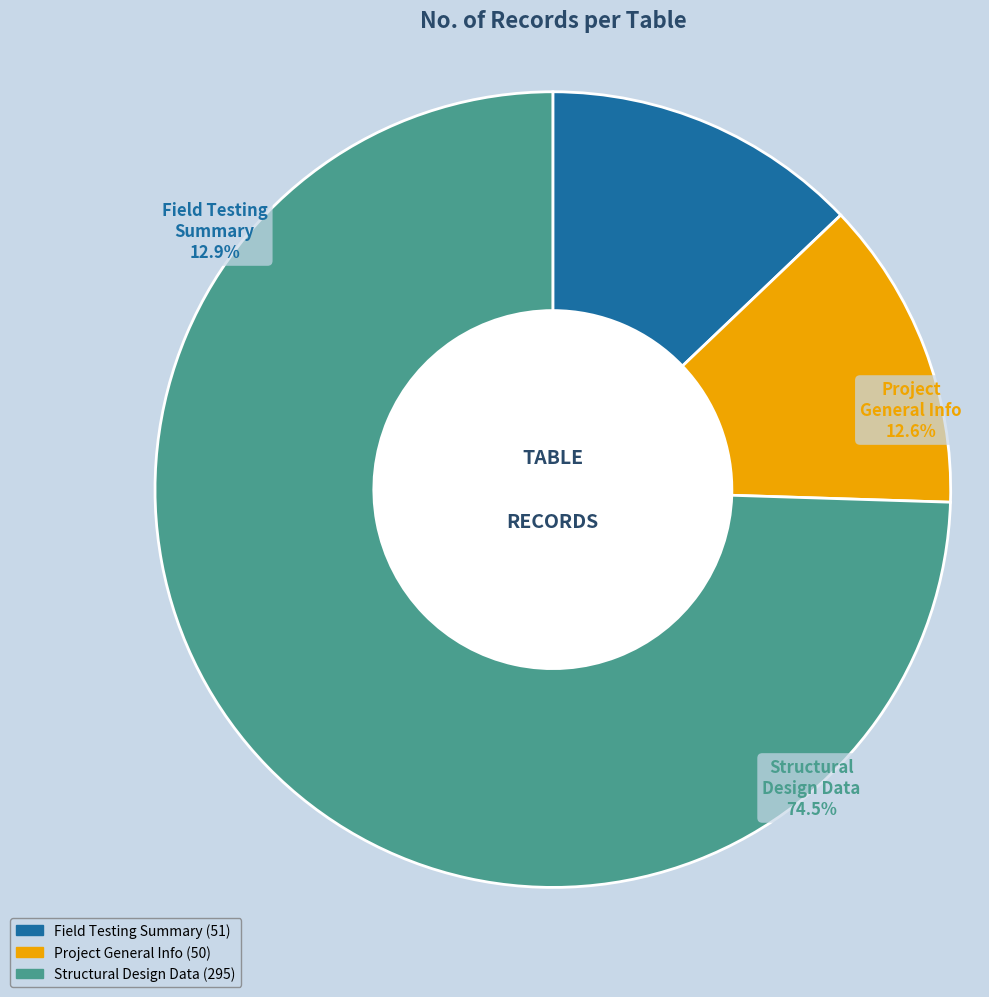

Is the sum of RPPR_STRUCTURE_DESIGN and RPPR_PROJECT_GEN_INFO greater than half?

Yes